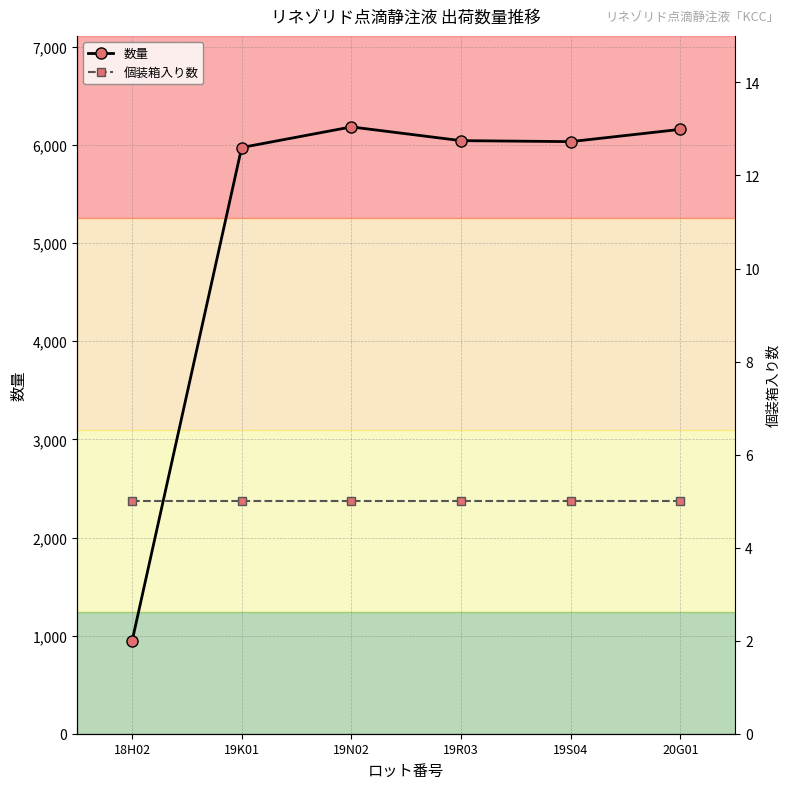

Count the number of data series in this chart.

2